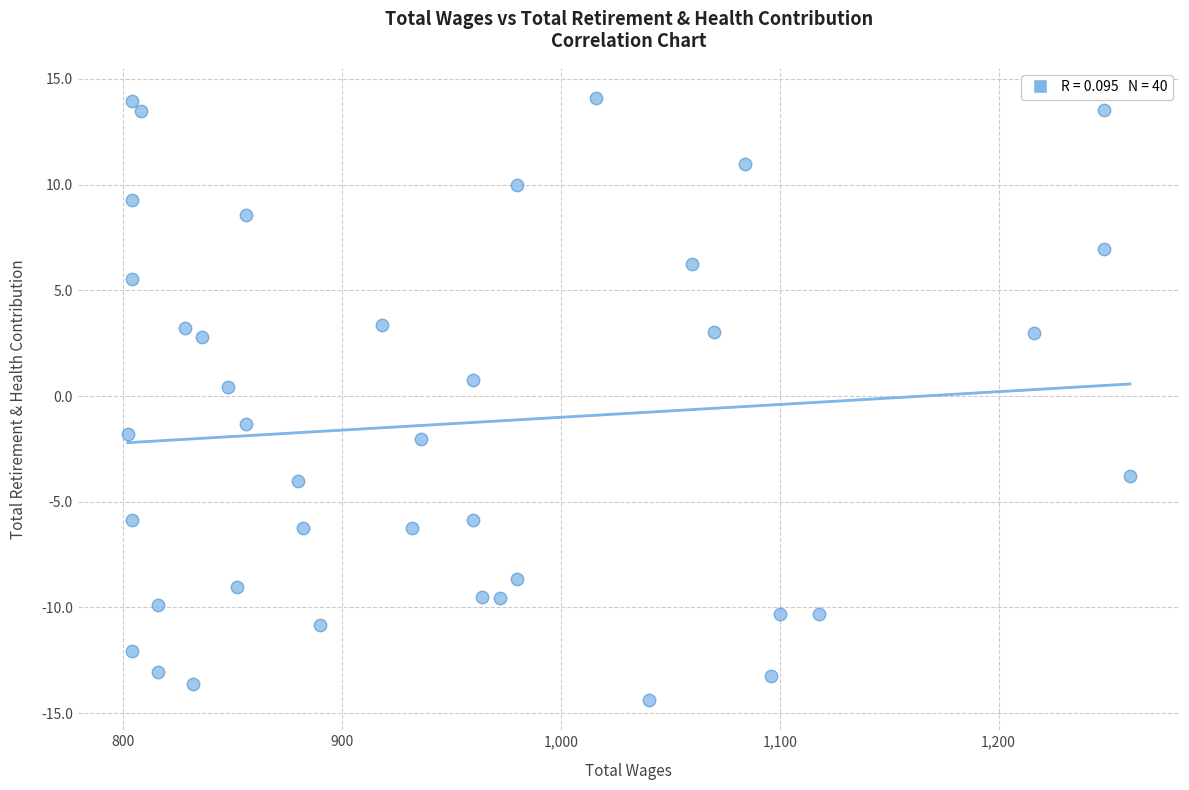

What is the range of Y values (max minus min)?

28.5